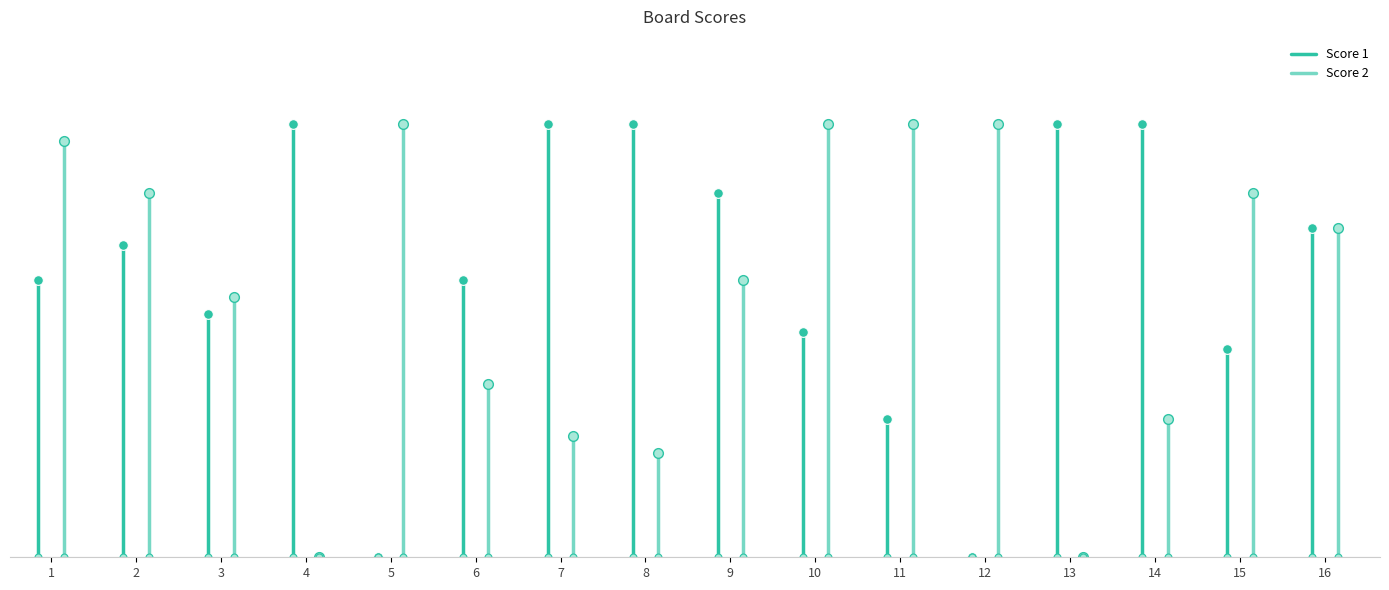

What is the total value across all series at 2?

40